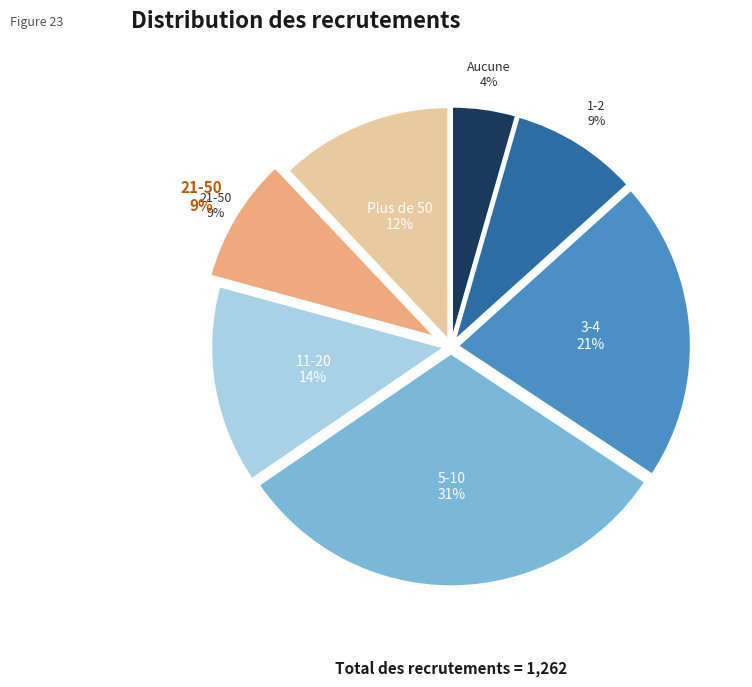

Is it true that 11-20 is 21% of the pie?

False